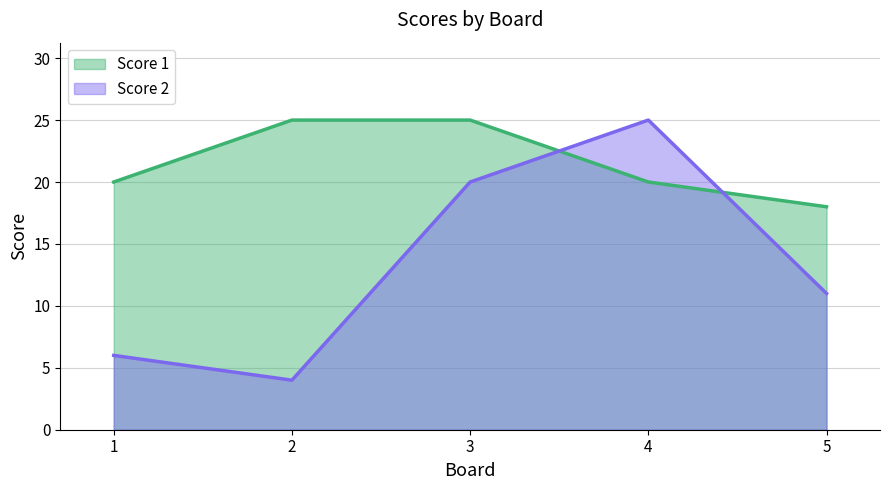

List the labels in order of Score 2 value, smallest first.

2, 1, 5, 3, 4